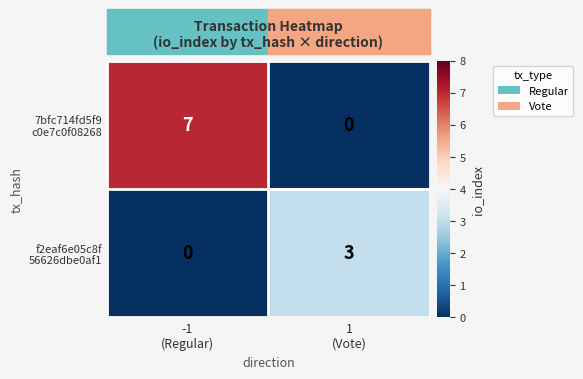

What is the maximum value shown in the chart?

7